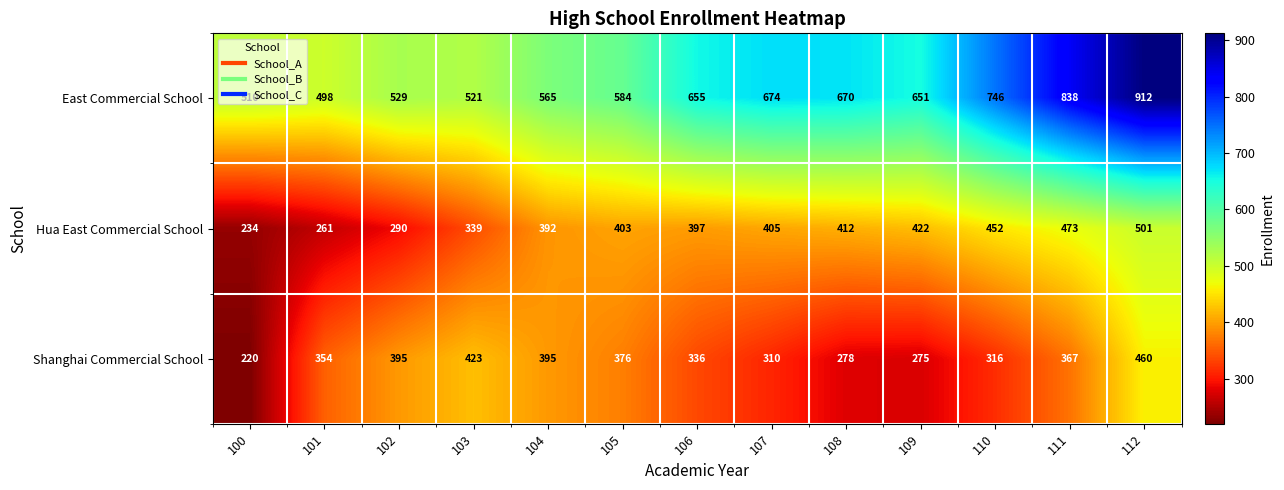

At how many categories does at least one series exceed 630?

7